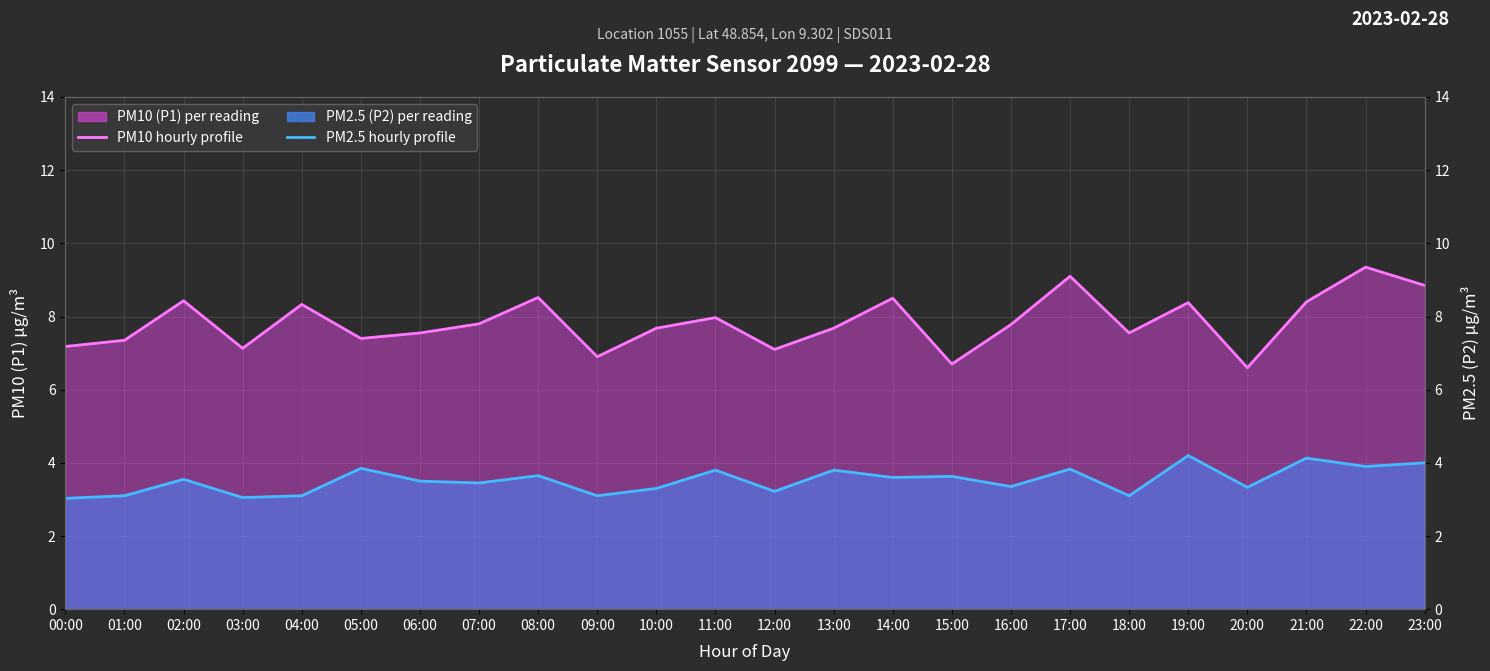

At 10:00, list the series in order from largest to smallest.

P1 line, P2 line